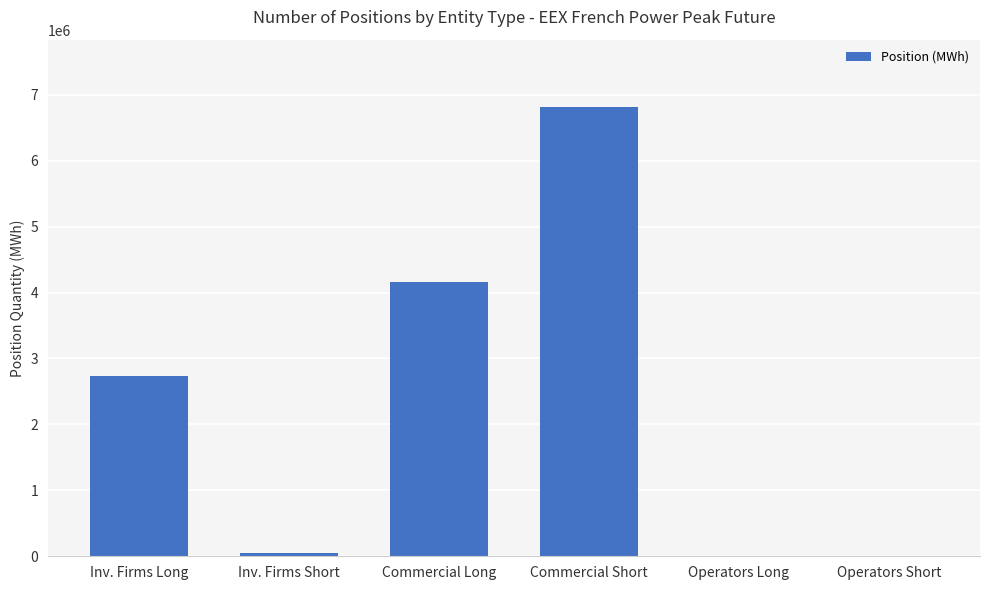

At which category does the chart reach its peak across all series?

Commercial Short